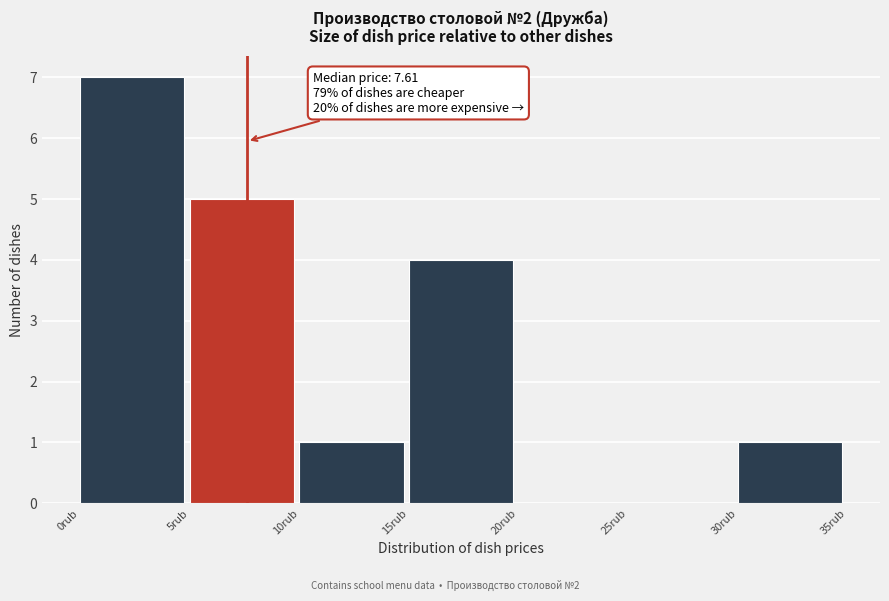

Over which range of the x-axis is the bar tallest?

0 to 5